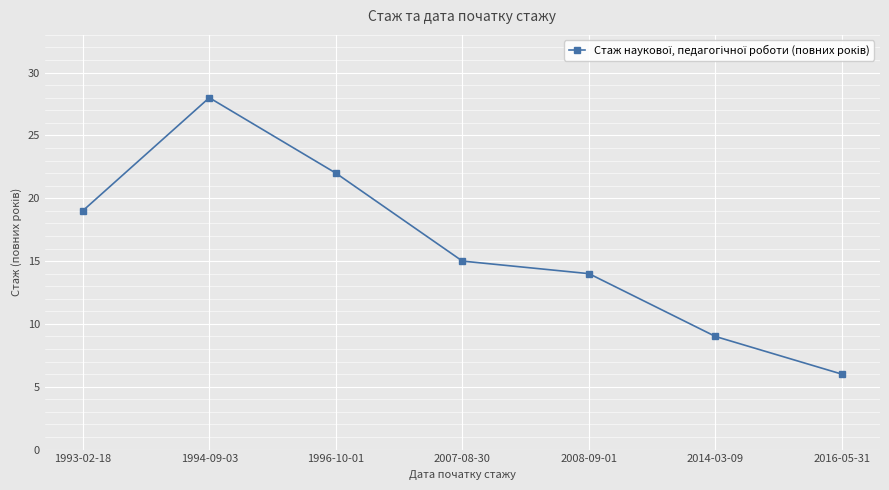

How many distinct data groups are displayed?

1